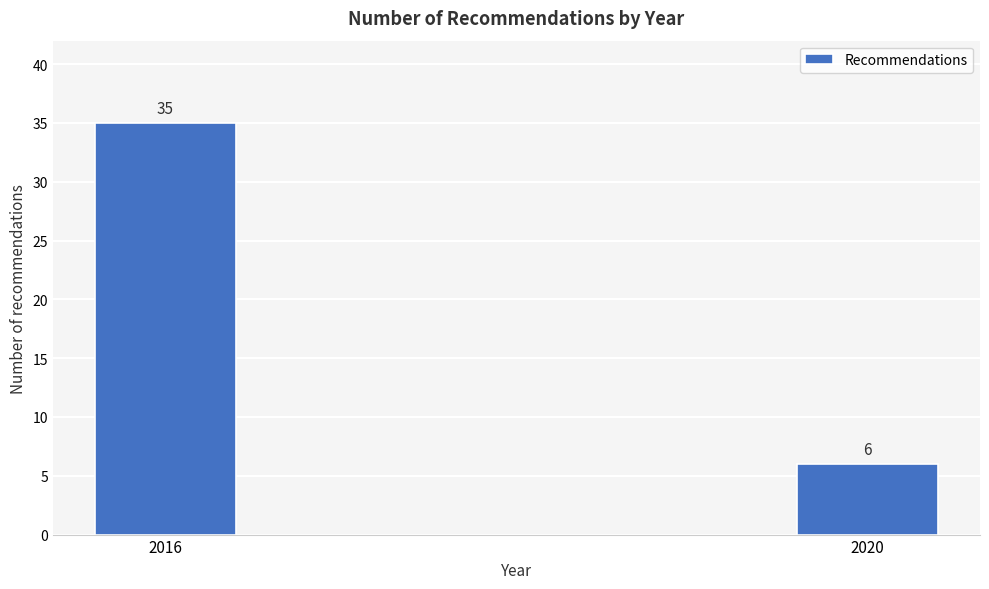

Reading left to right, what are all the values shown in this chart?

35	6